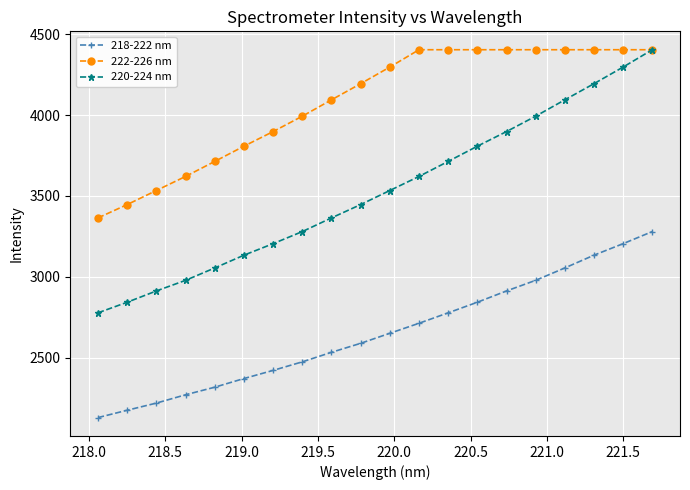

Is this an area chart (filled region under the line)?

No